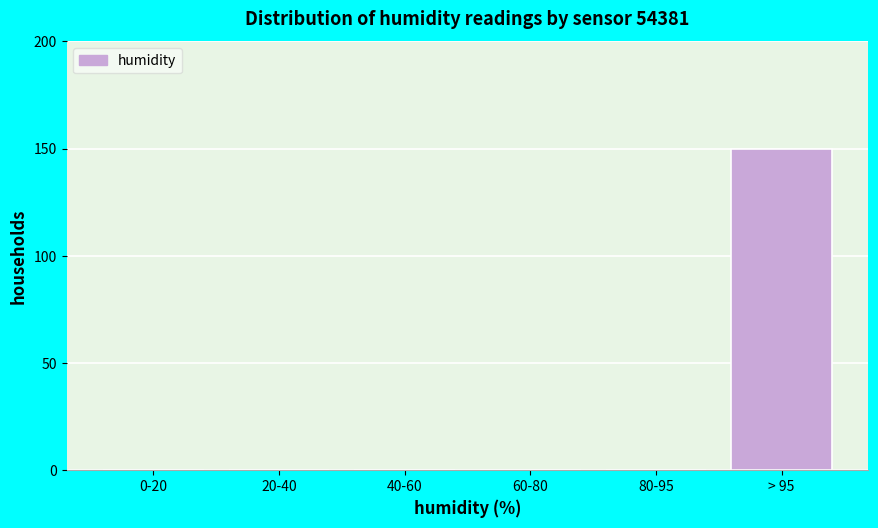

Reading left to right, what are all the values shown in this chart?

0-20=0	20-40=0	40-60=0	60-80=0	80-95=0	> 95=150